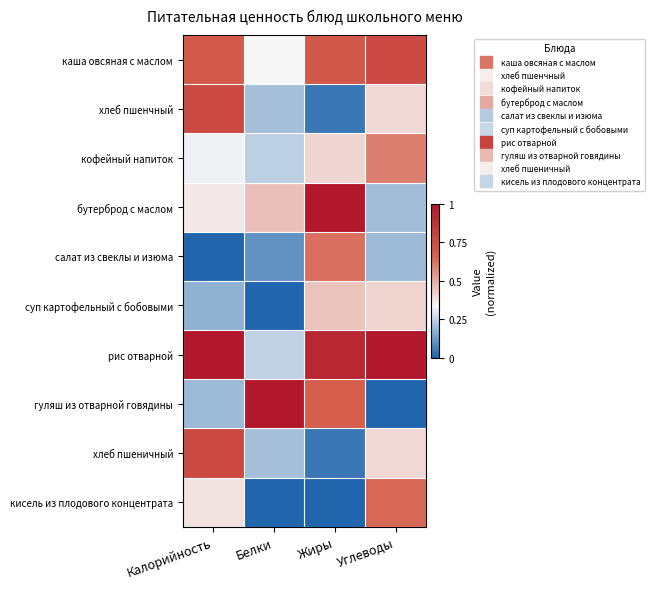

Reading right to left, what are all the values shown in this chart?

каша овсяная с маслом: Углеводы=0.8	Жиры=0.7	Белки=0.3	Калорийность=0.7
хлеб пшенчный: Углеводы=0.4	Жиры=0.0	Белки=0.2	Калорийность=0.8
кофейный напиток: Углеводы=0.6	Жиры=0.4	Белки=0.2	Калорийность=0.3
бутерброд с маслом: Углеводы=0.2	Жиры=1.0	Белки=0.5	Калорийность=0.4
салат из свеклы и изюма: Углеводы=0.2	Жиры=0.6	Белки=0.1	Калорийность=0.0
суп картофельный с бобовыми: Углеводы=0.4	Жиры=0.4	Белки=0.0	Калорийность=0.2
рис отварной: Углеводы=1.0	Жиры=0.9	Белки=0.2	Калорийность=1.0
гуляш из отварной говядины: Углеводы=0.0	Жиры=0.7	Белки=1.0	Калорийность=0.2
хлеб пшеничный: Углеводы=0.4	Жиры=0.0	Белки=0.2	Калорийность=0.8
кисель из плодового концентрата: Углеводы=0.6	Жиры=0.0	Белки=0.0	Калорийность=0.4